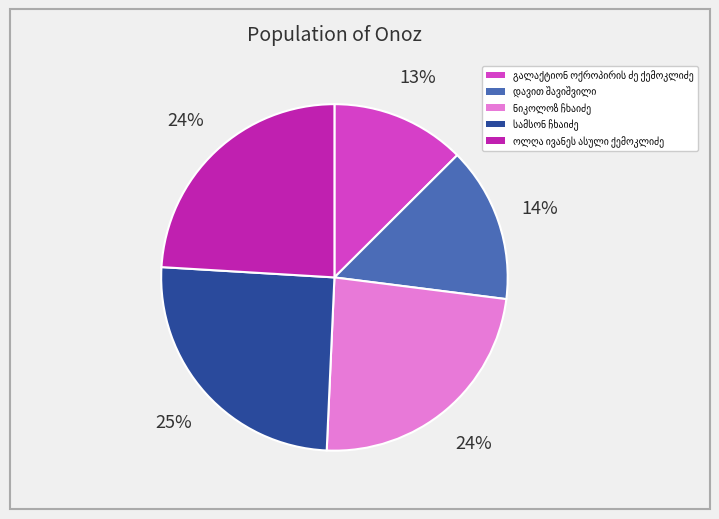

To the nearest percent, what is the average slice percentage?

20%